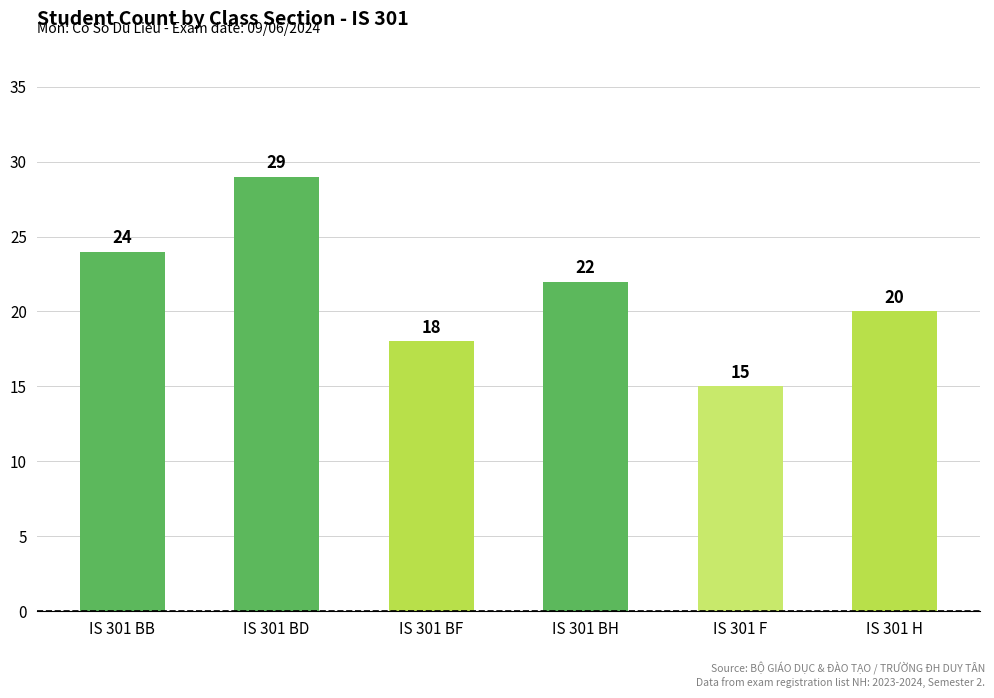

At which label is the value closest to 22?

IS 301 BH